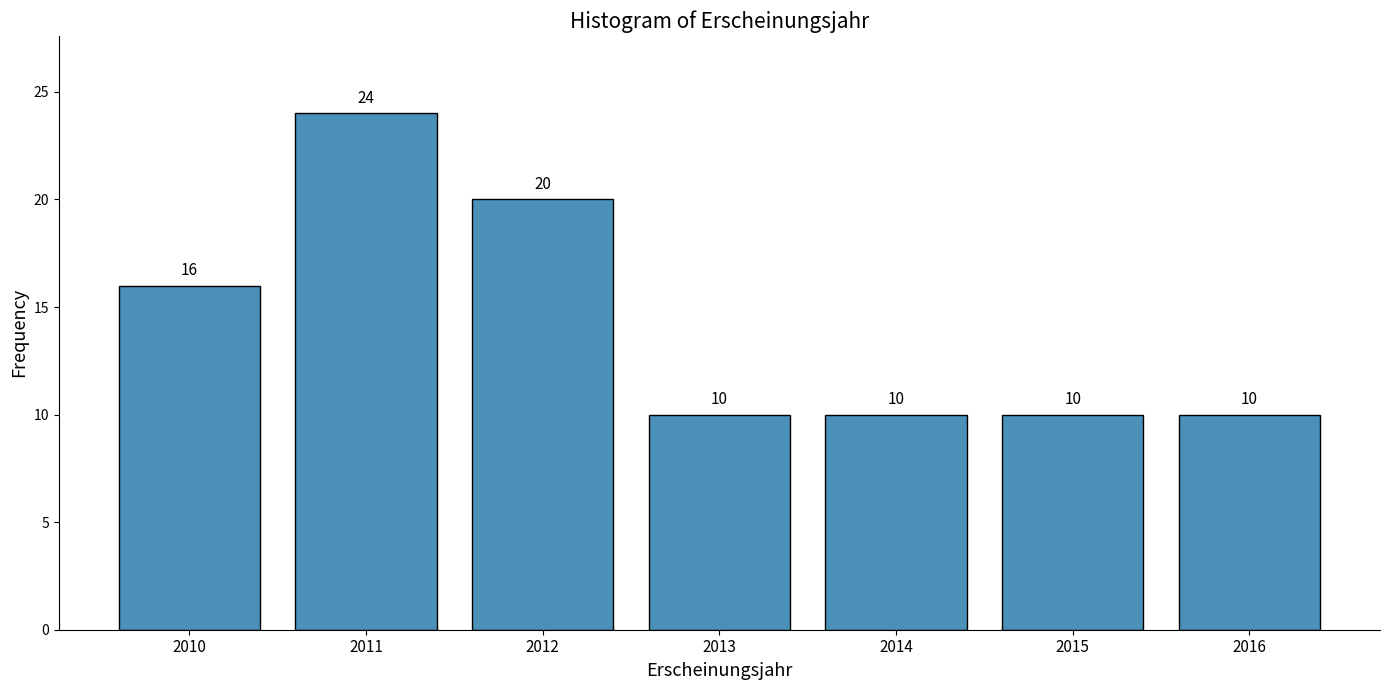

Reading left to right, list all the values displayed in this chart.

16	24	20	10	10	10	10